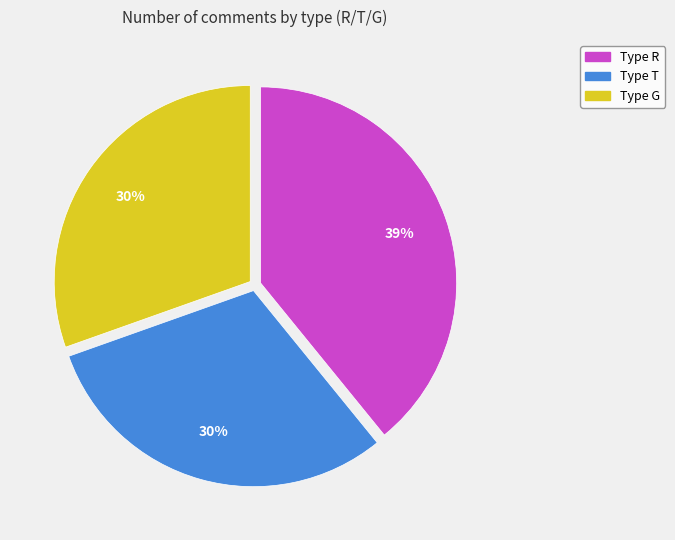

To the nearest percent, what is the average slice percentage?

33%